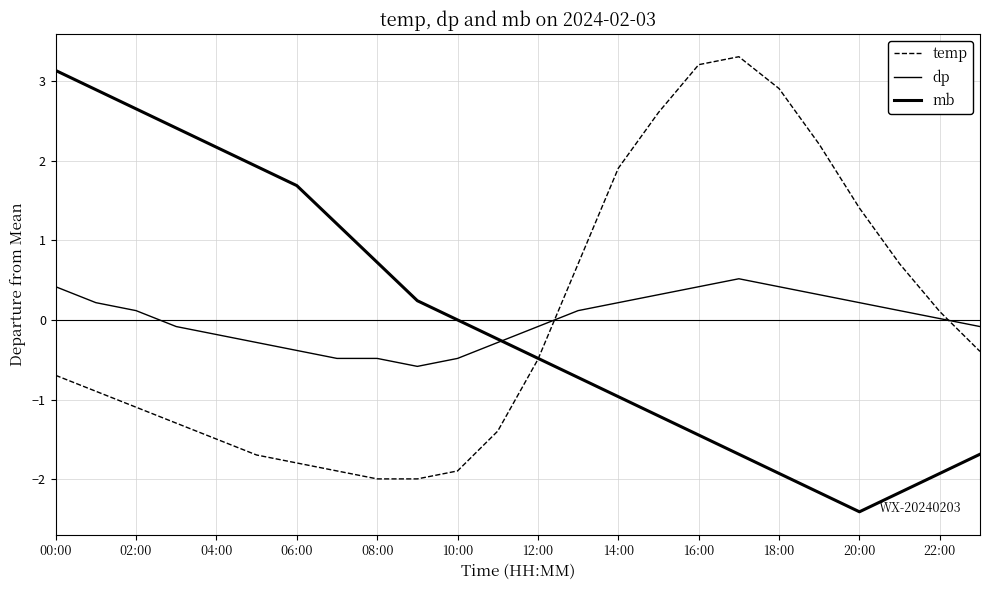

Reading right to left, transcribe all the data shown in this chart.

temp: -0.4	0.1	0.7	1.4	2.2	2.9	3.3	3.2	2.6	1.9	0.7	-0.5	-1.4	-1.9	-2.0	-2.0	-1.9	-1.8	-1.7	-1.5	-1.3	-1.1	-0.9	-0.7
dp: -0.1	0.0	0.1	0.2	0.3	0.4	0.5	0.4	0.3	0.2	0.1	-0.1	-0.3	-0.5	-0.6	-0.5	-0.5	-0.4	-0.3	-0.2	-0.1	0.1	0.2	0.4
mb: -1.7	-1.9	-2.2	-2.4	-2.2	-1.9	-1.7	-1.4	-1.2	-1.0	-0.7	-0.5	-0.2	0.0	0.2	0.7	1.2	1.7	1.9	2.2	2.4	2.6	2.9	3.1